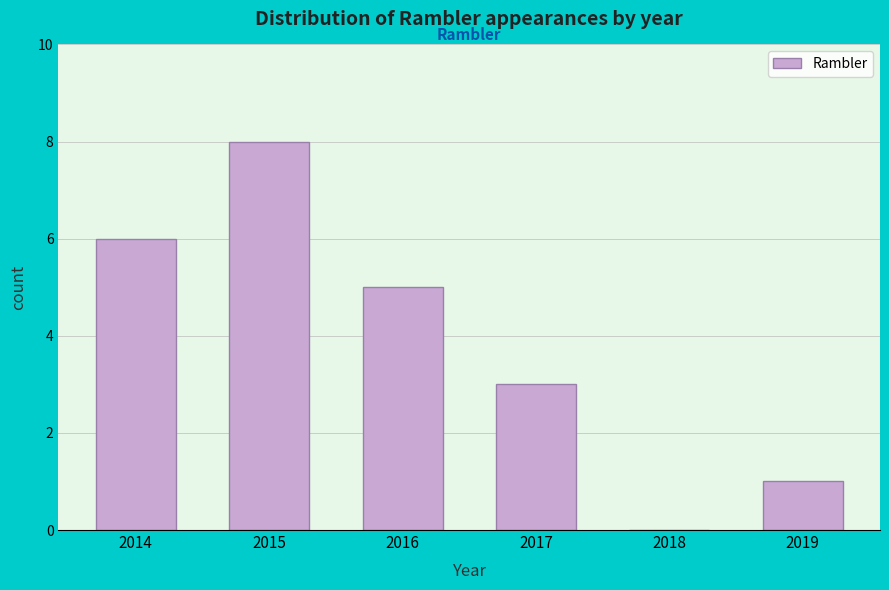

Reading right to left, extract all data points from this chart.

2019=1	2018=0	2017=3	2016=5	2015=8	2014=6